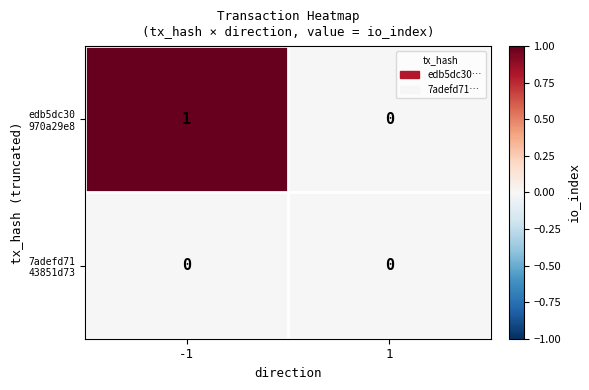

List the series in order of their overall mean, lowest first.

7adefd71 43851d73, edb5dc30 970a29e8